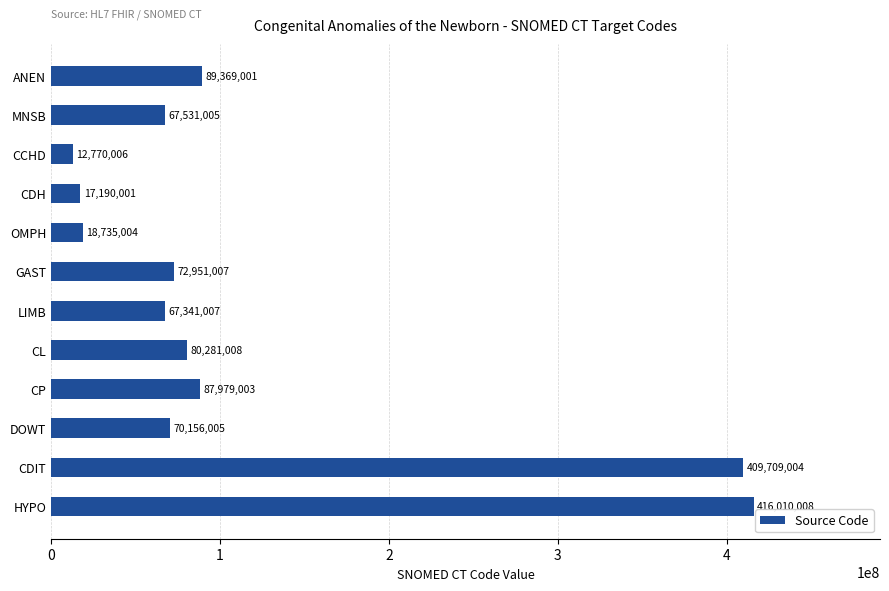

Reading bottom to top, extract all data points from this chart.

HYPO=416010008	CDIT=409709004	DOWT=70156005	CP=87979003	CL=80281008	LIMB=67341007	GAST=72951007	OMPH=18735004	CDH=17190001	CCHD=12770006	MNSB=67531005	ANEN=89369001